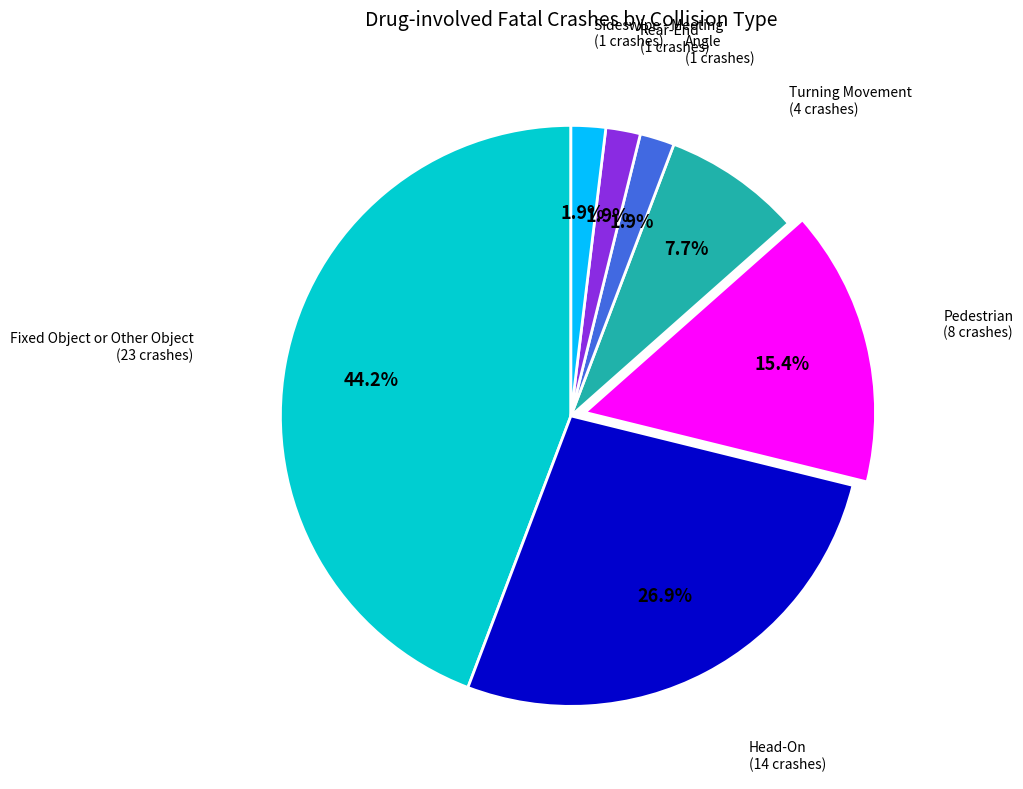

Is it true that Pedestrian is 26% of the pie?

False